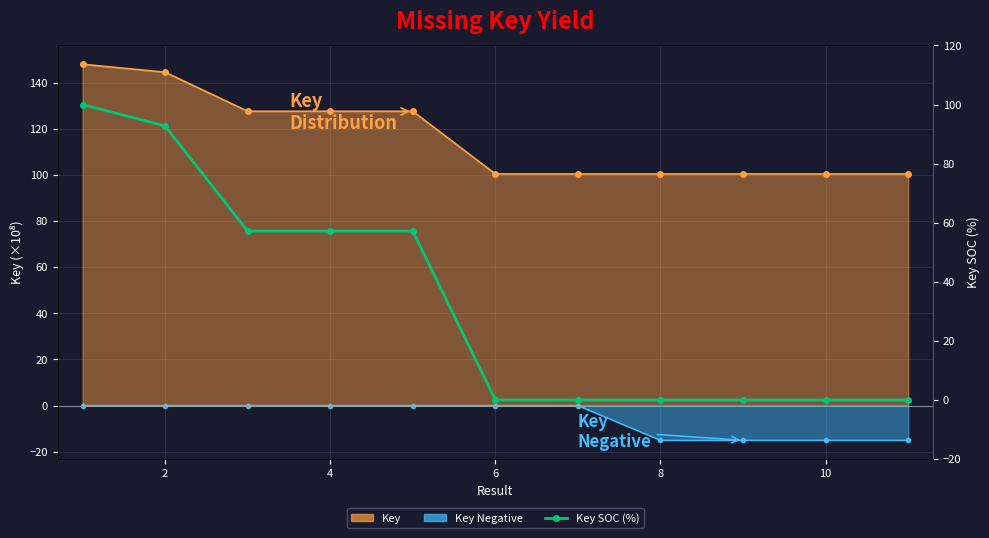

What is the maximum value for Key SOC (%)?

100.0